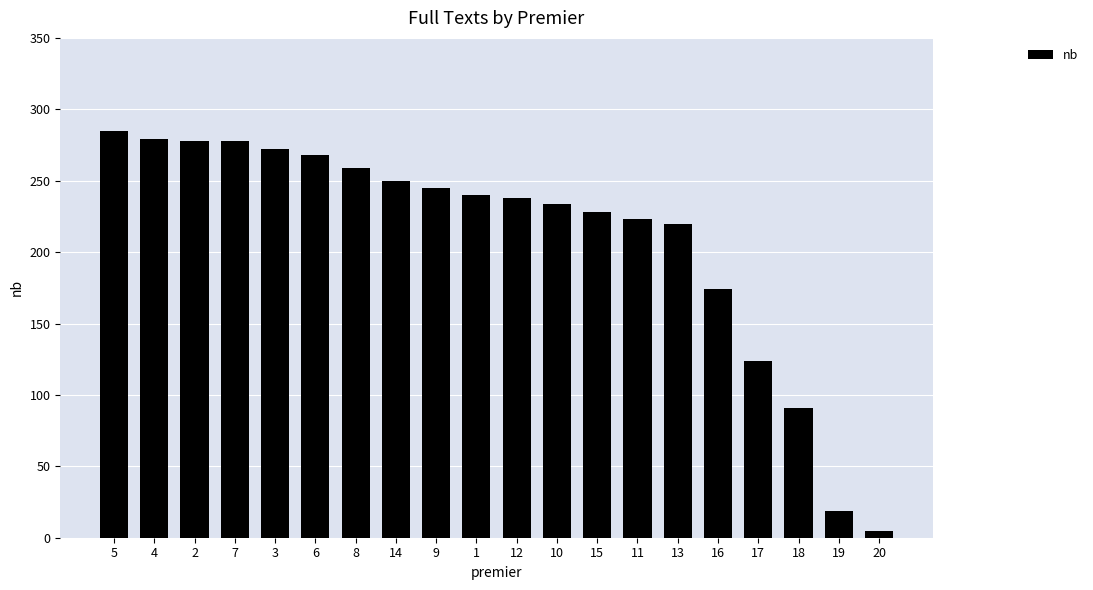

What is the sum of the values at 17 and 15?

352